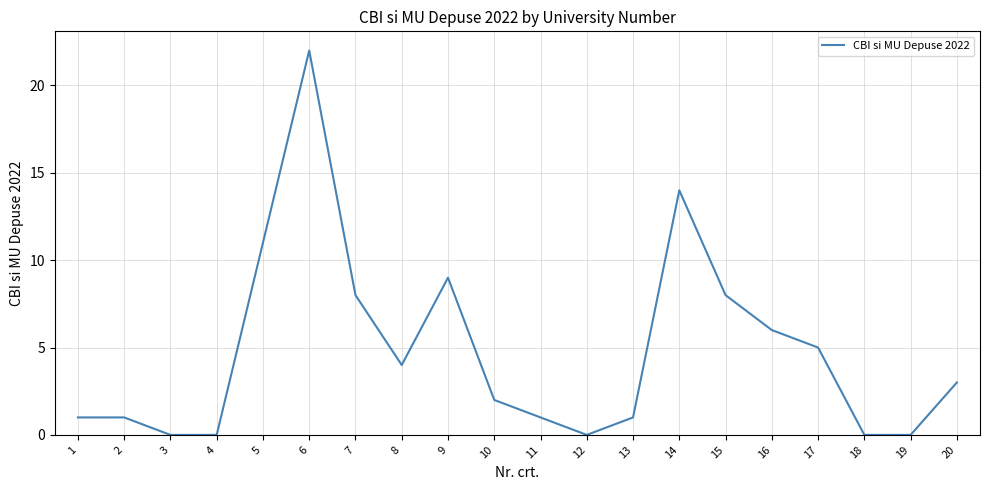

What is the ratio of the value at 7 to the value at 11?

8.0